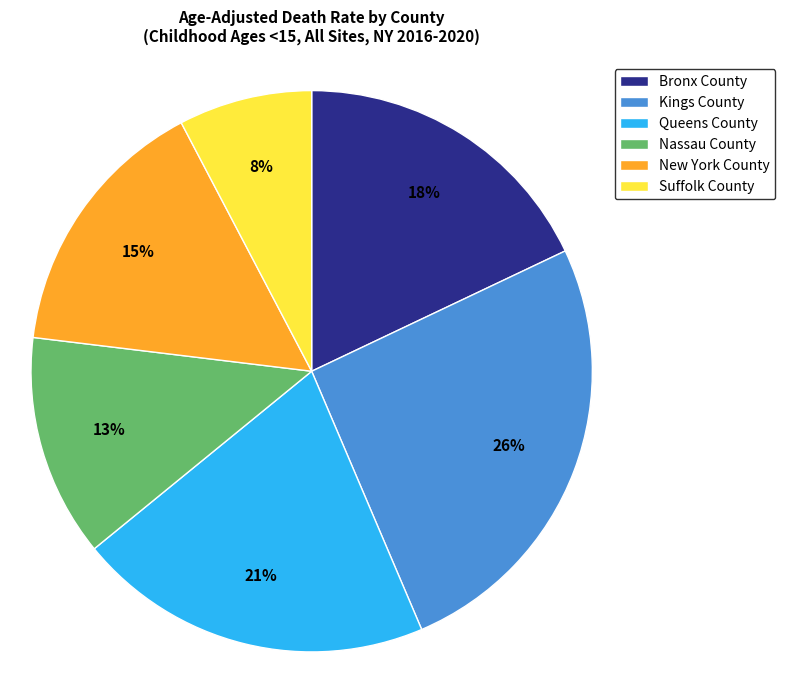

The Queens County slice represents 21% of the pie. True or false?

True